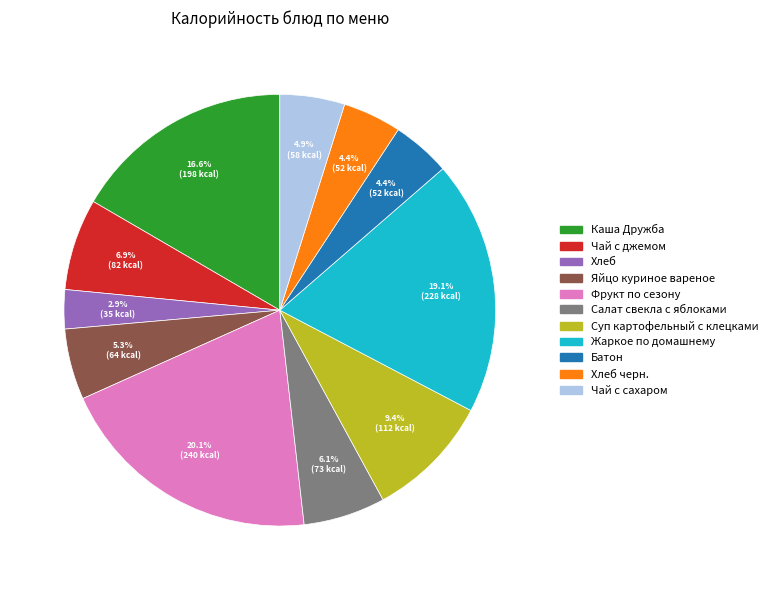

Does any single category account for the majority?

No